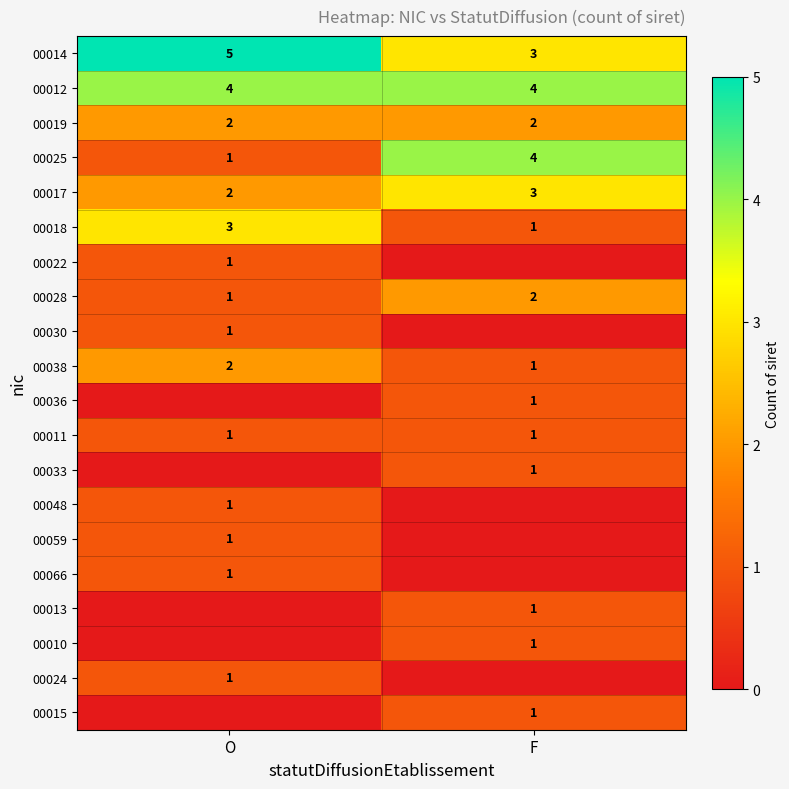

Is it true that 00025 equals 2 at O?

False